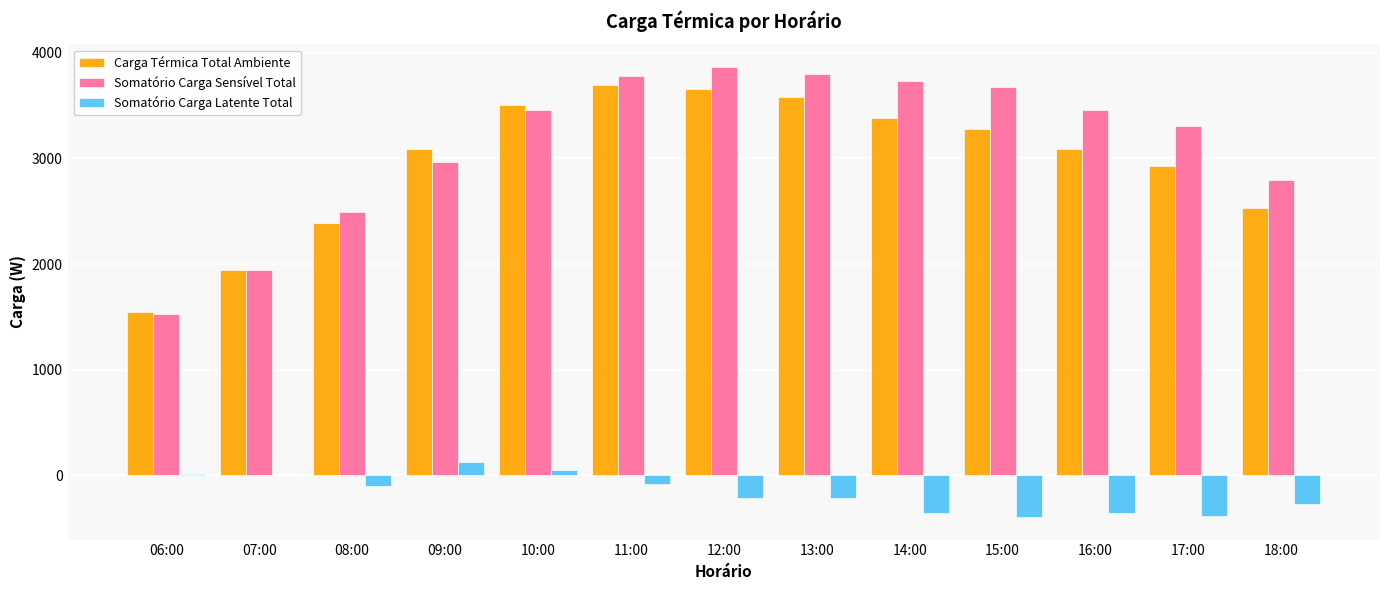

Is it true that Somatório Carga Sensível Total equals 3672.7 at 15:00?

True